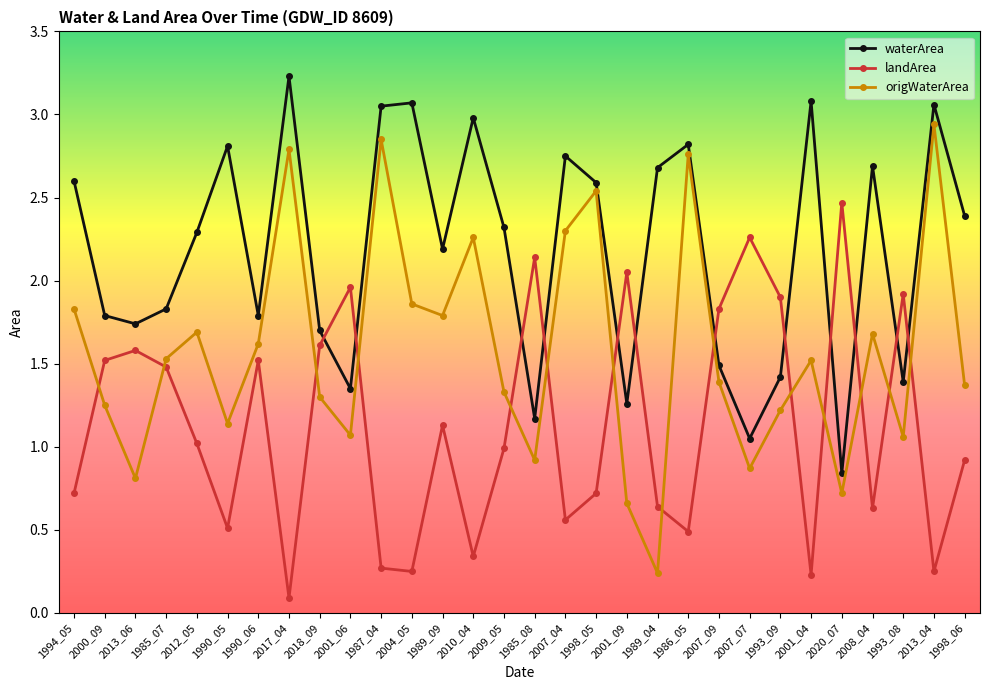

What is the difference between the second highest and minimum values in the waterArea series?

2.2